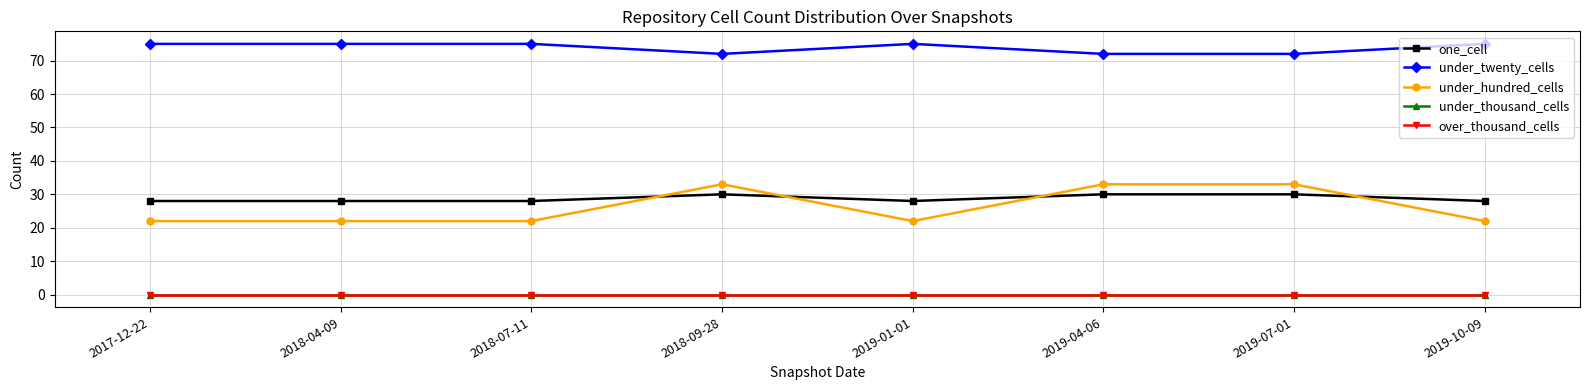

What is the difference between the highest and lowest values at 2019-01-01?

75